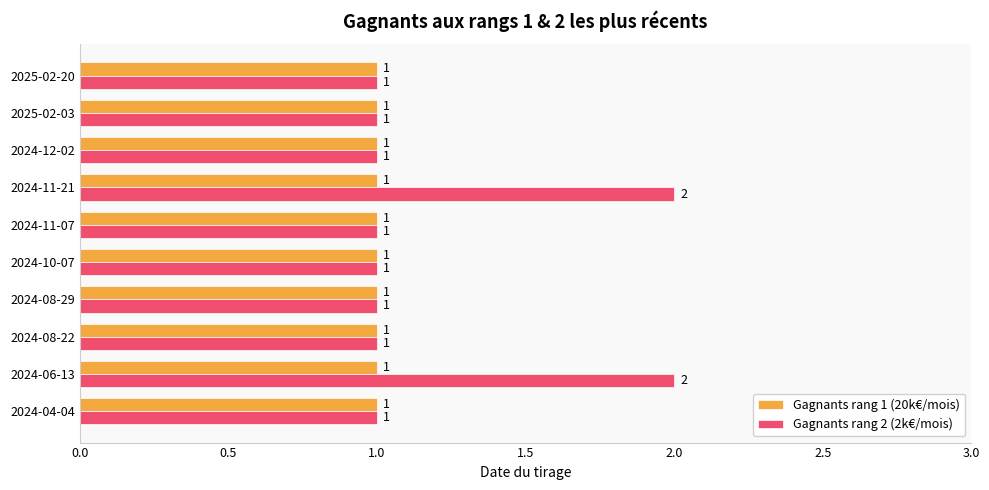

Which series has the largest total across all categories?

Gagnants rang 2 (2k€/mois)